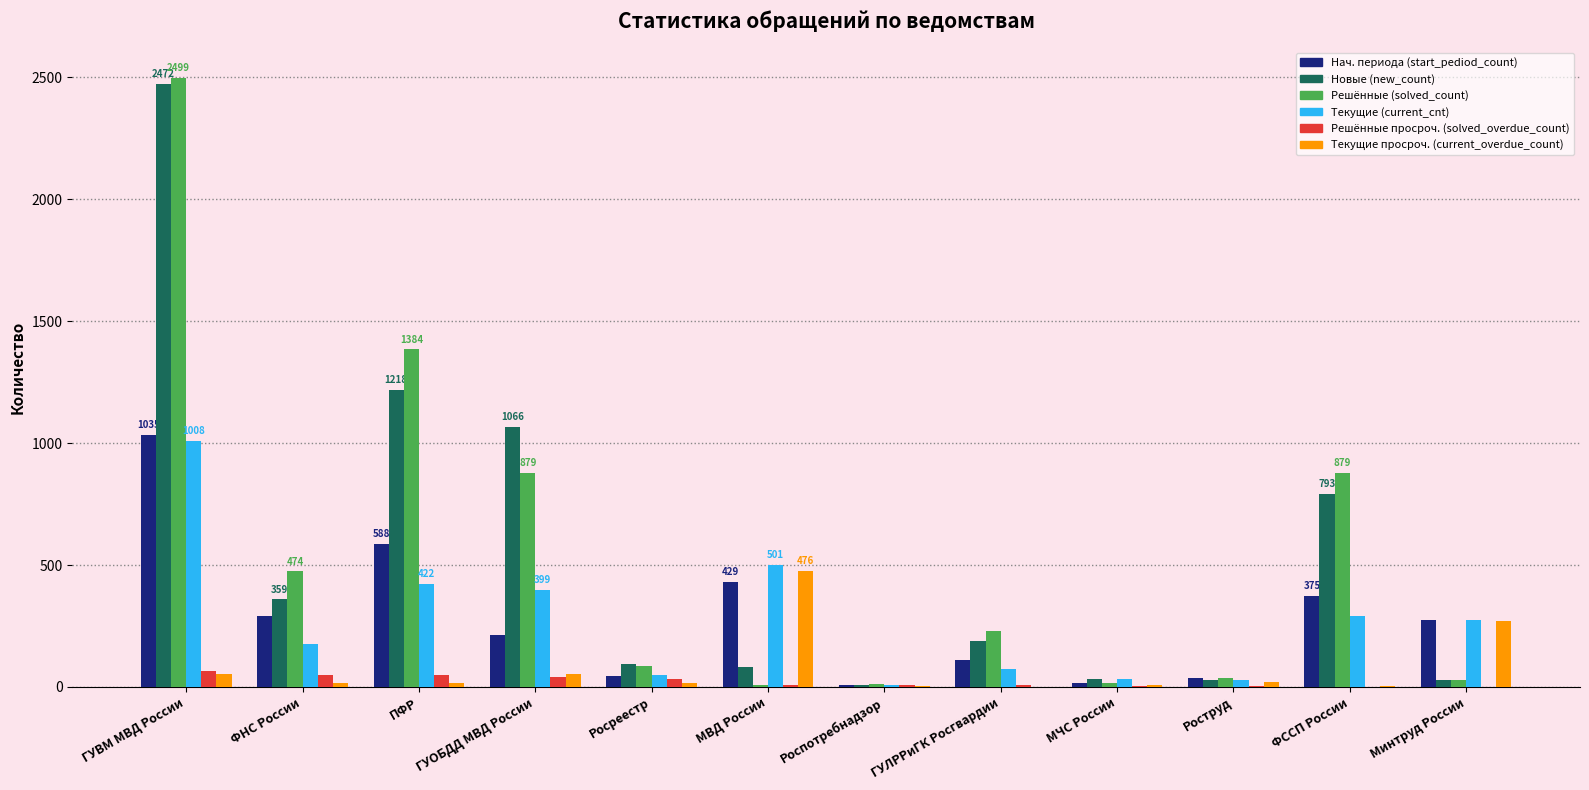

What is the maximum value shown in the chart?

2499